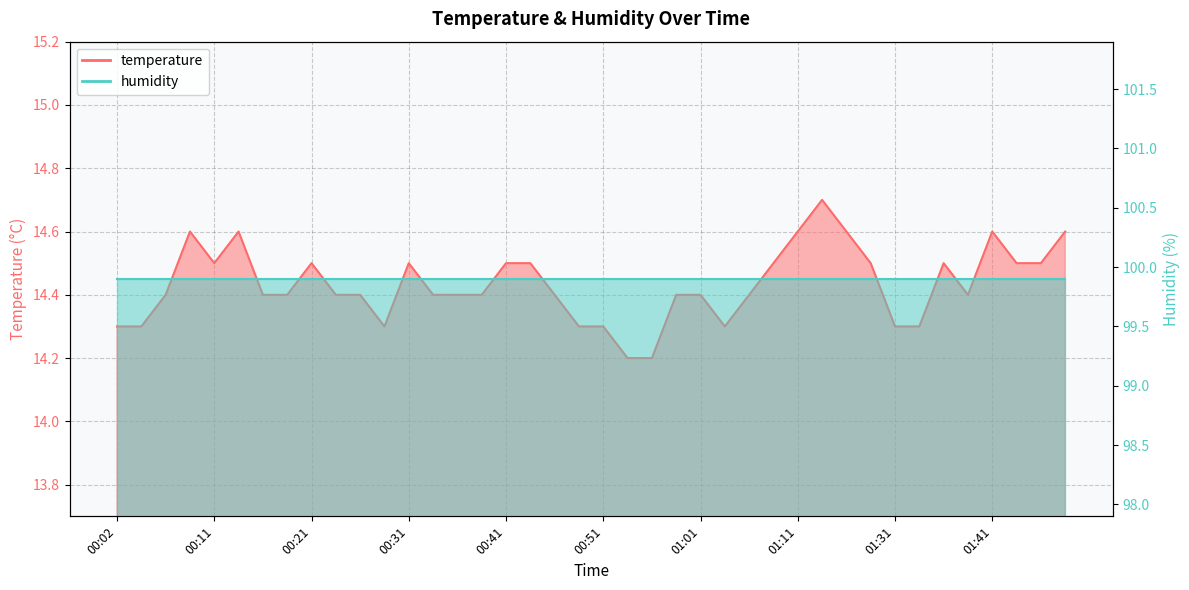

Rank the categories by value from highest to lowest.

01:14, 00:09, 00:14, 01:11, 01:22, 01:41, 01:52, 00:11, 00:21, 00:31, 00:41, 00:43, 01:09, 01:28, 01:36, 01:47, 01:49, 00:07, 00:16, 00:19, 00:24, 00:26, 00:33, 00:36, 00:38, 00:46, 00:59, 01:01, 01:06, 01:39, 00:02, 00:04, 00:29, 00:49, 00:51, 01:04, 01:31, 01:33, 00:54, 00:56